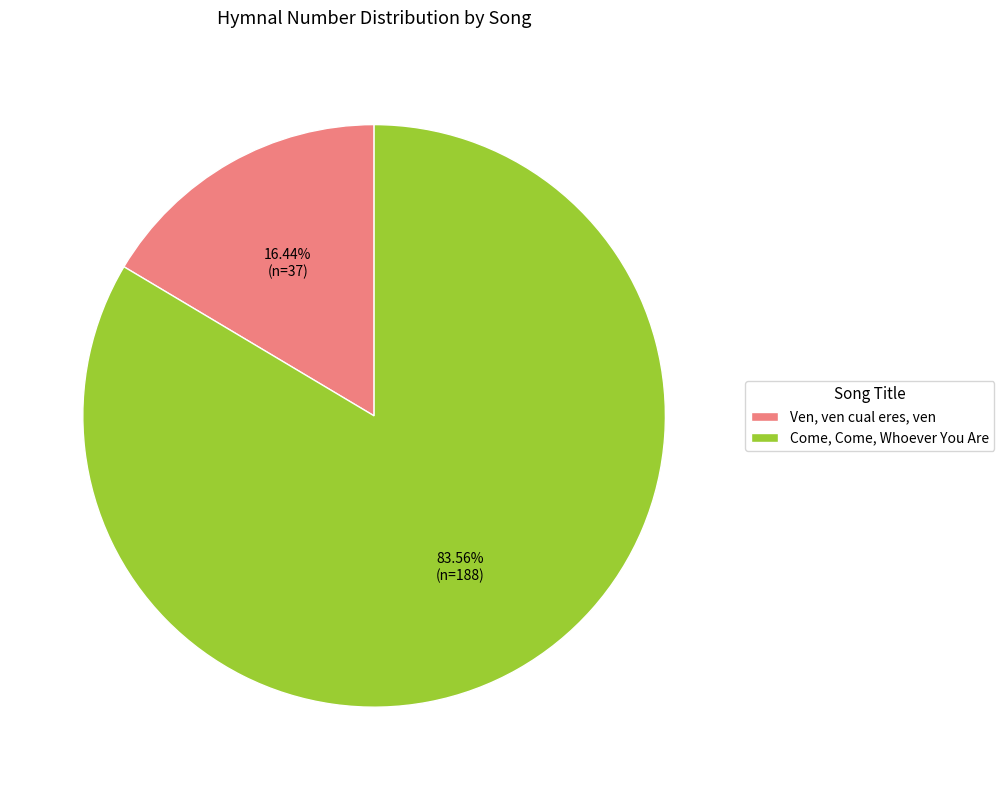

What is the largest slice in the pie chart?

Come, Come, Whoever You Are